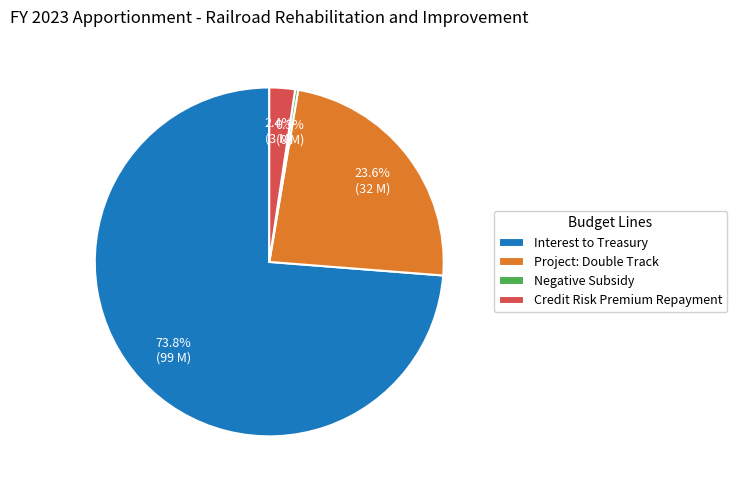

To the nearest percent, what percentage of the pie is Credit Risk Premium Repayment?

2%